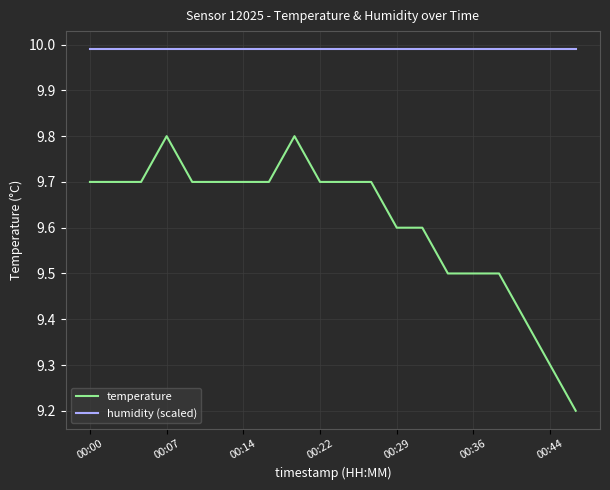

At how many categories does at least one series exceed 9?

20